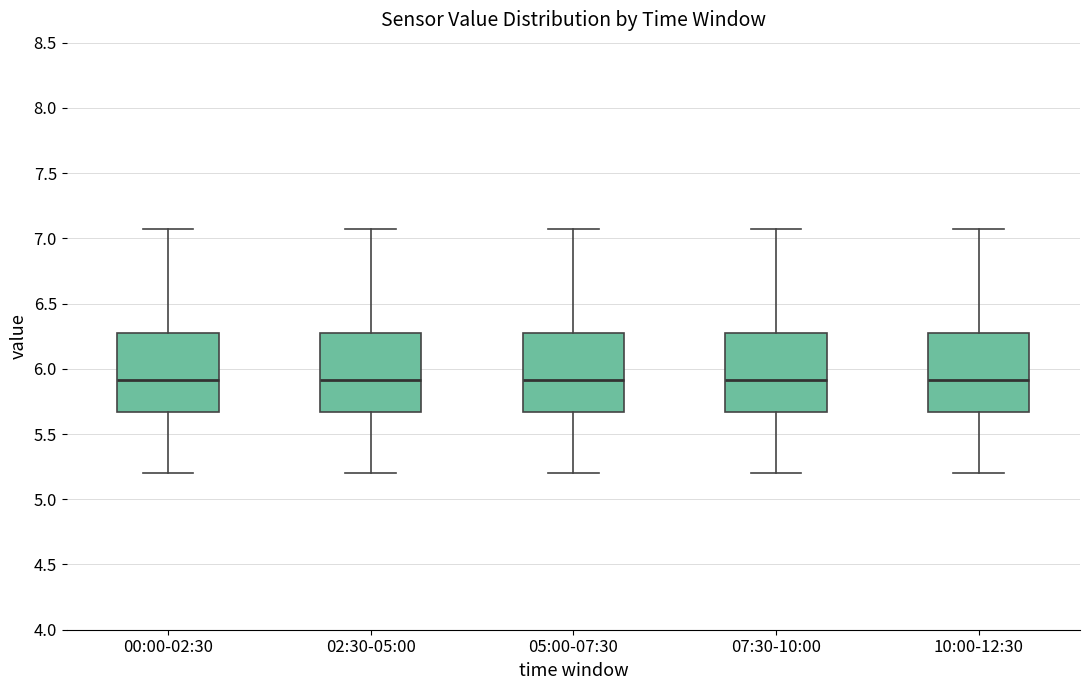

Reading left to right, read every box against the y-axis: the position of its median line, the range the box covers, and the ends of its whiskers. The values are not printed on the chart, so give them approximately, as read against the axis.

00:00-02:30: median 5.90, box 5.65 to 6.30, whiskers 5.20 to 7.05
02:30-05:00: median 5.90, box 5.65 to 6.30, whiskers 5.20 to 7.05
05:00-07:30: median 5.90, box 5.65 to 6.30, whiskers 5.20 to 7.05
07:30-10:00: median 5.90, box 5.65 to 6.30, whiskers 5.20 to 7.05
10:00-12:30: median 5.90, box 5.65 to 6.30, whiskers 5.20 to 7.05